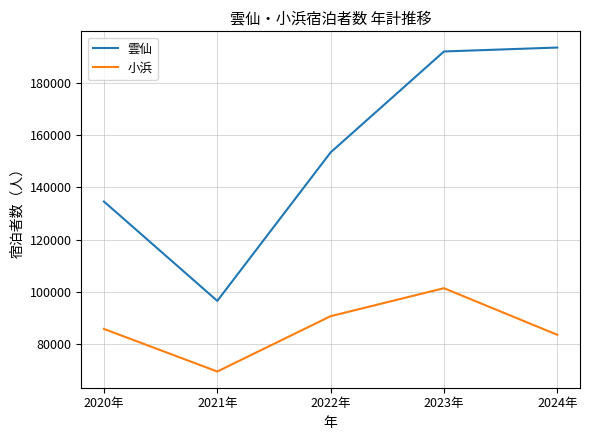

What is the total value across all series at 2021年?

166334